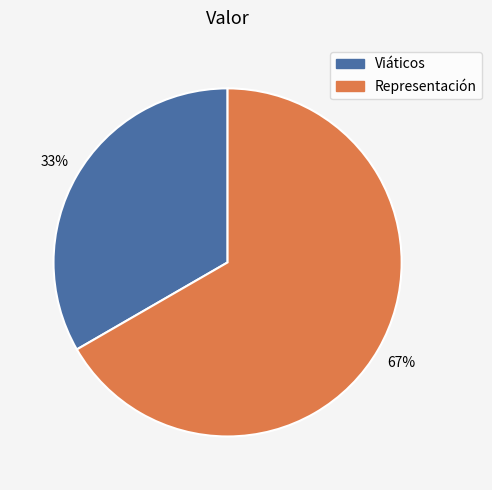

Is it true that Representación is 72% of the pie?

False